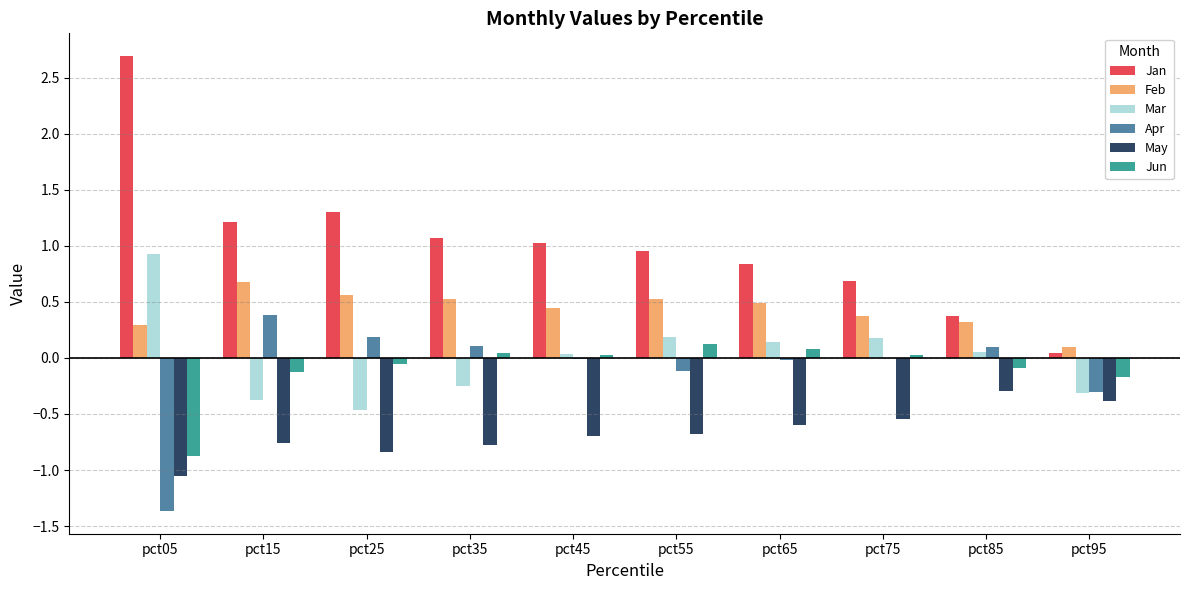

Which category has the highest value in the Mar series?

pct05